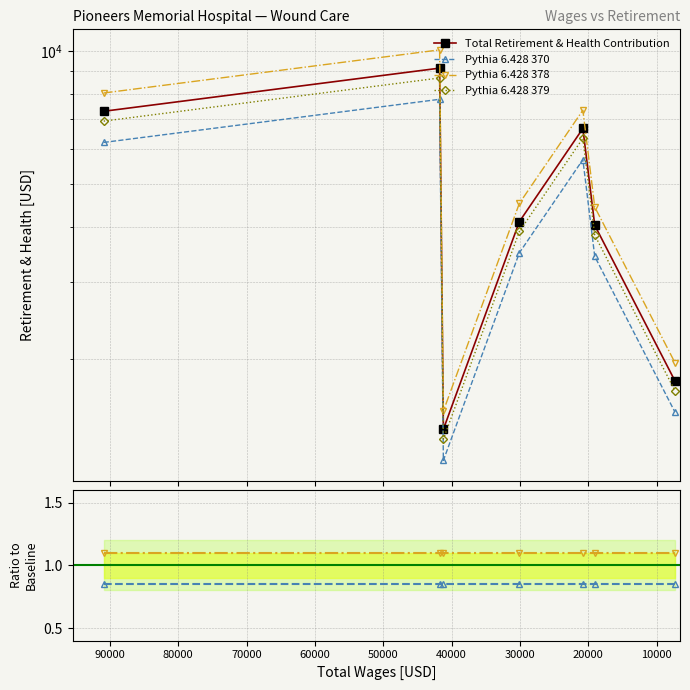

What is the highest value of the Pythia 6.428 379 series?

8680.1